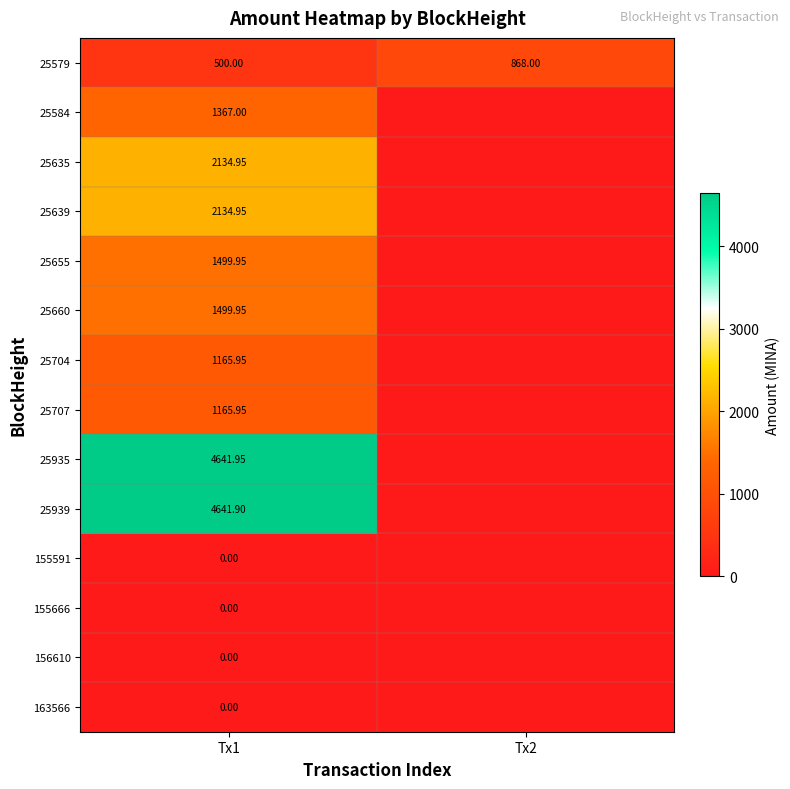

Which series changed the most between Tx1 and Tx2?

25935